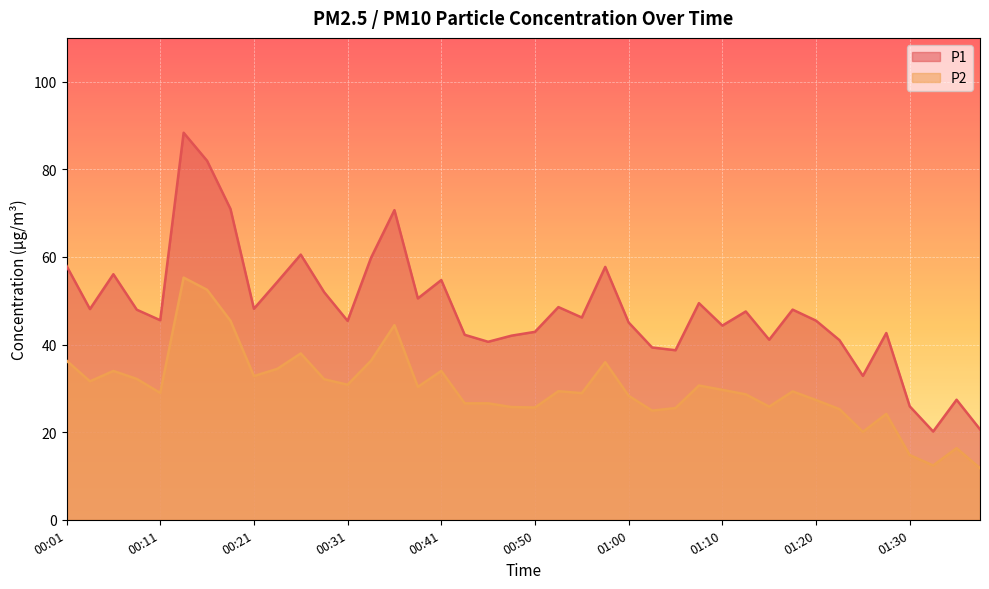

What is the smallest value displayed?

11.8